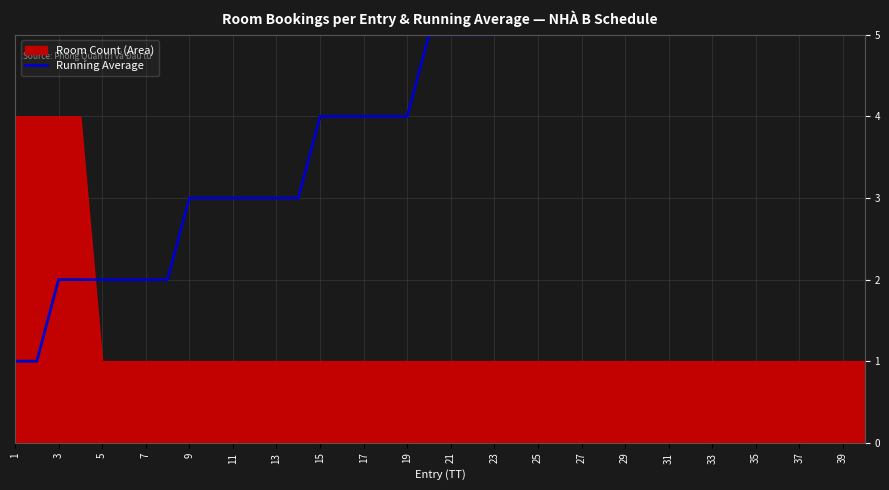

The Room Count (Area) series shows 1 at 5. True or false?

True